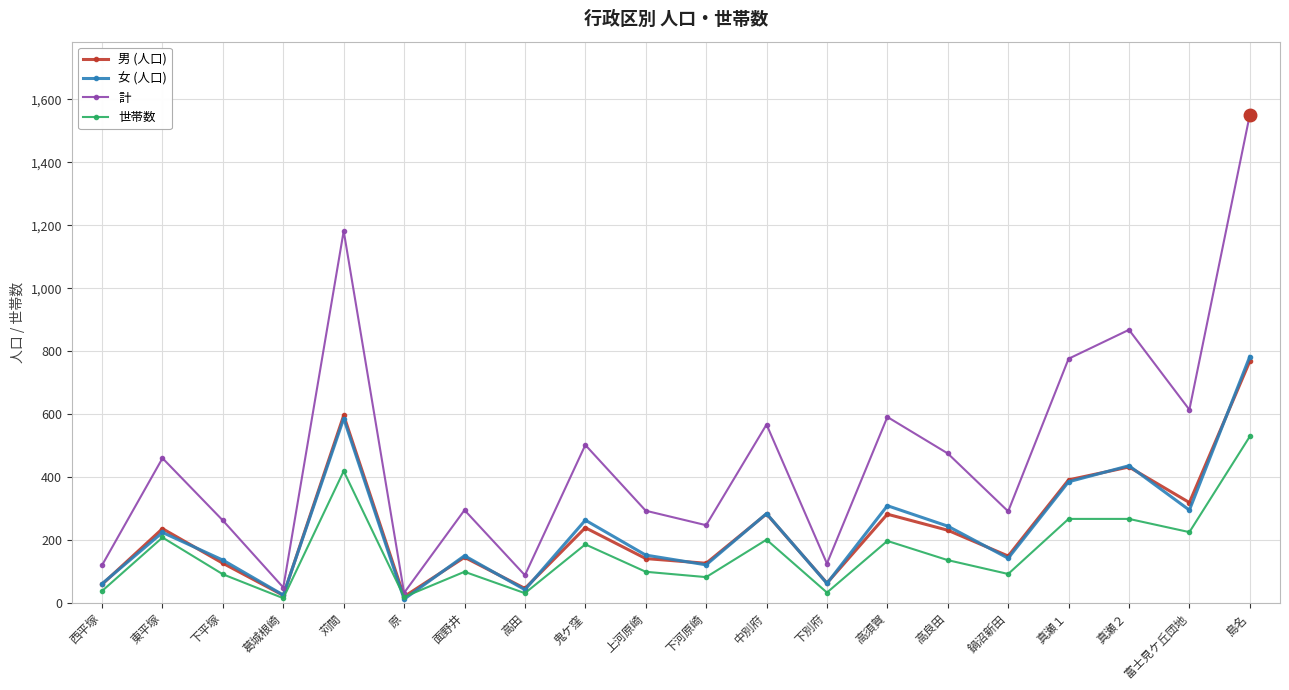

The value of 世帯数 at 苅間 is 419. True or false?

True